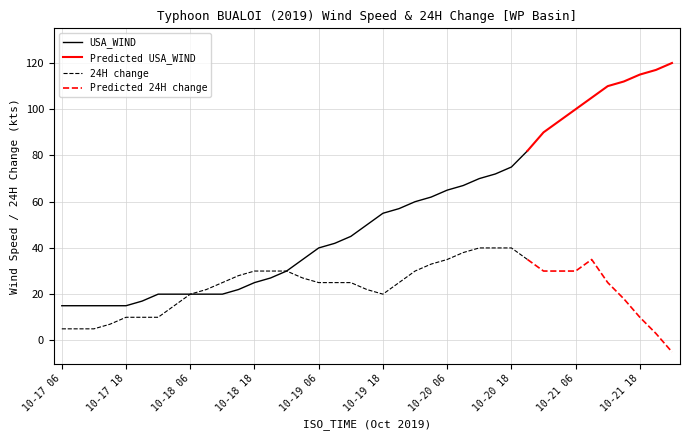

What is the value of the 24H change point at the 30th from the left?

35